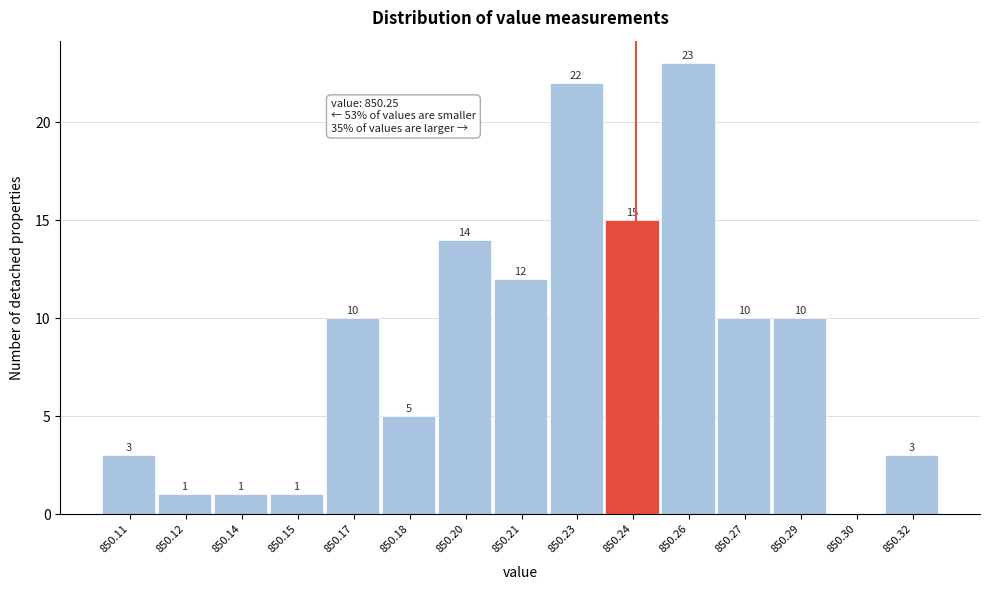

Reading left to right, transcribe all the data shown in this chart.

850.11=3	850.12=1	850.14=1	850.15=1	850.17=10	850.18=5	850.20=14	850.21=12	850.23=22	850.24=15	850.26=23	850.27=10	850.29=10	850.30=0	850.32=3